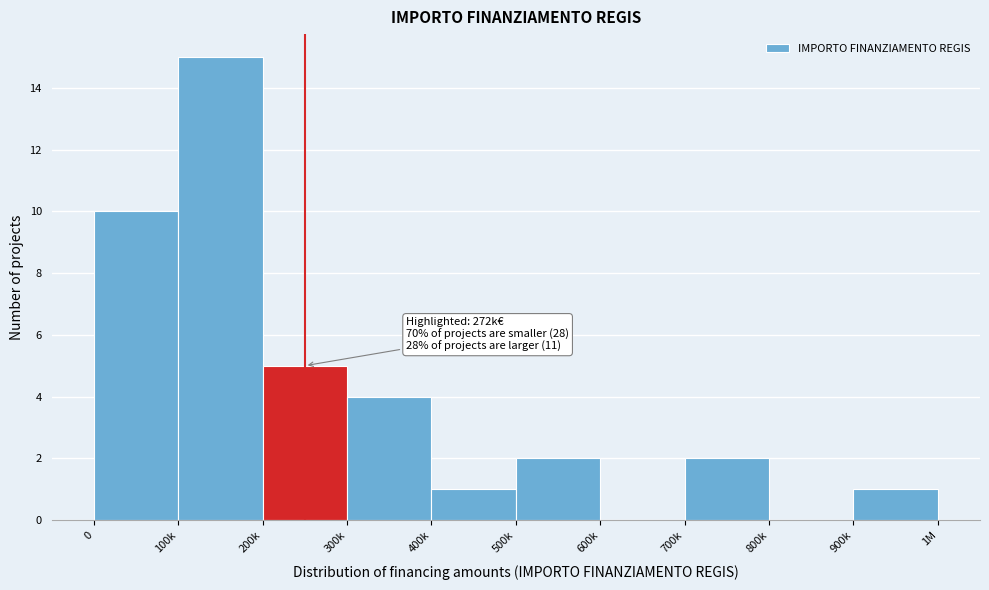

Reading left to right, what are all the values shown in this chart?

0=10	100k=15	200k=5	300k=4	400k=1	500k=2	600k=0	700k=2	800k=0	900k=1